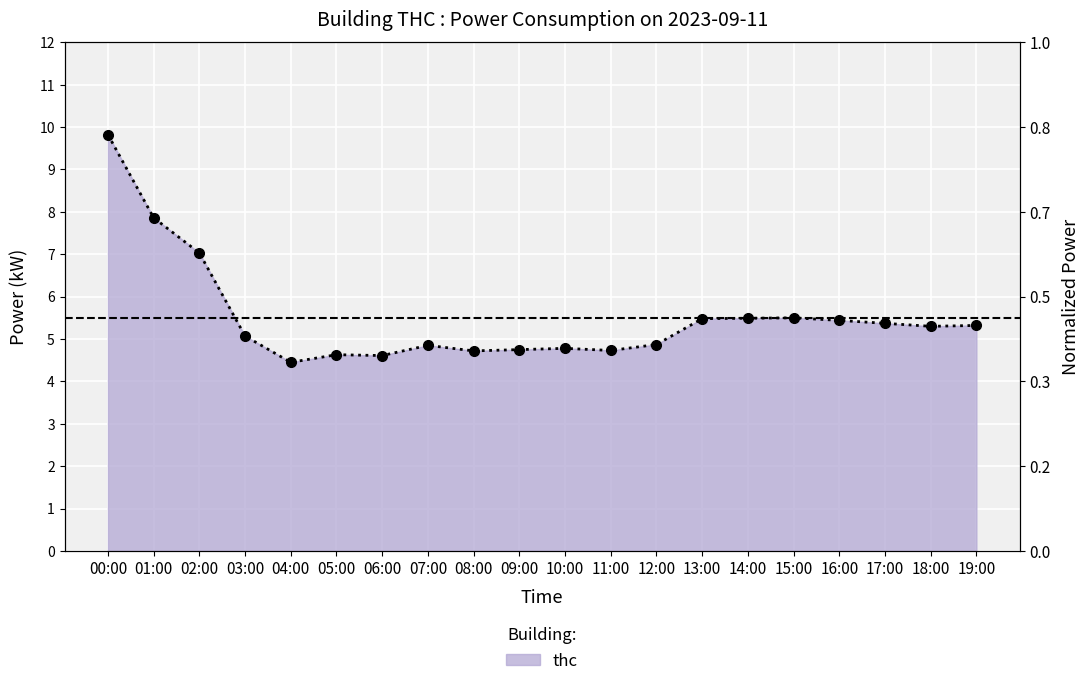

How many values are below 5?

9